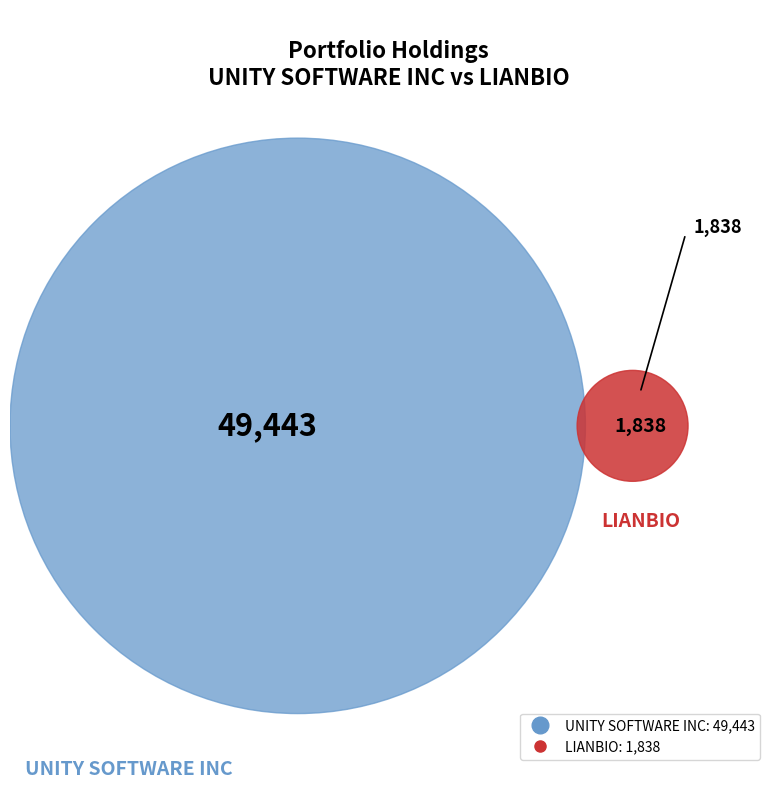

Combined, do UNITY SOFTWARE INC and LIANBIO account for over 50%?

Yes